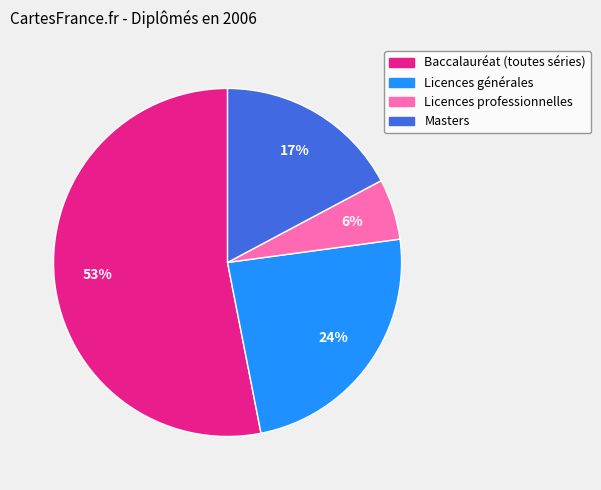

To the nearest percent, what is the combined percentage of Licences générales and Licences professionnelles?

30%